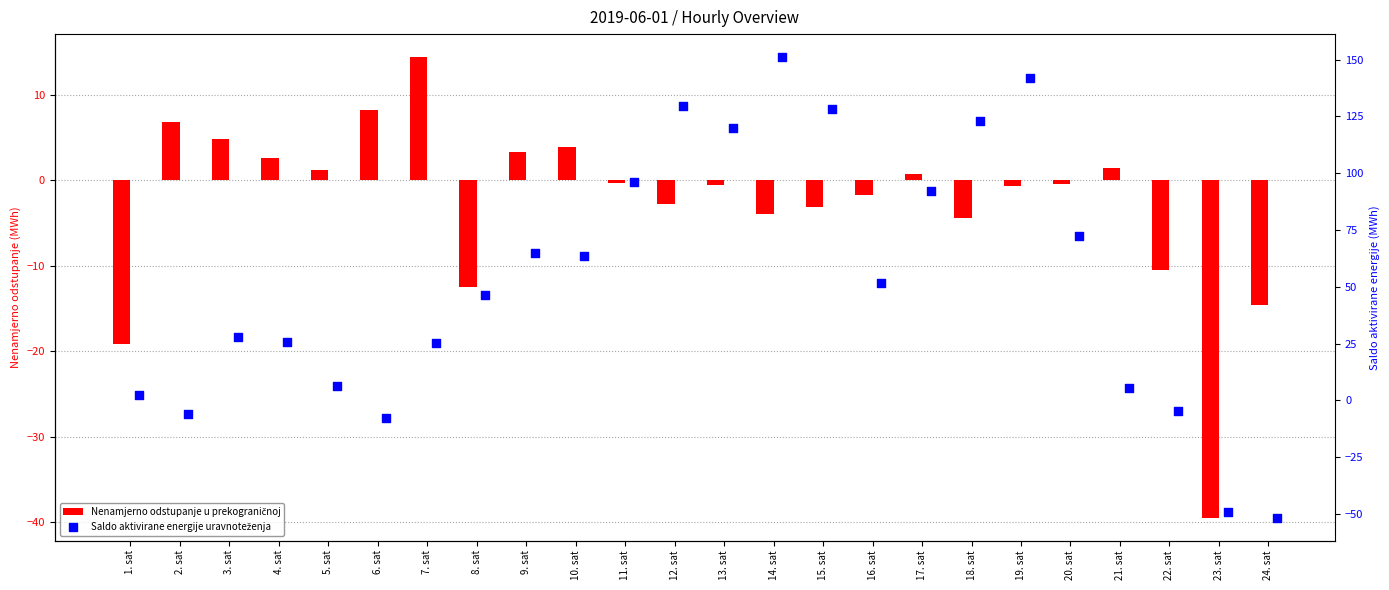

Which series has the widest spread of Y values?

Saldo aktivirane energije uravnoteženja